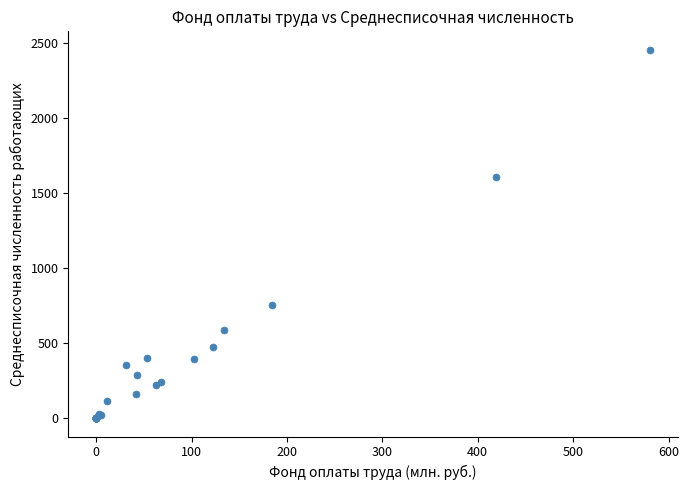

What Y value in the scatter plot is closest to 1228?

1610.0